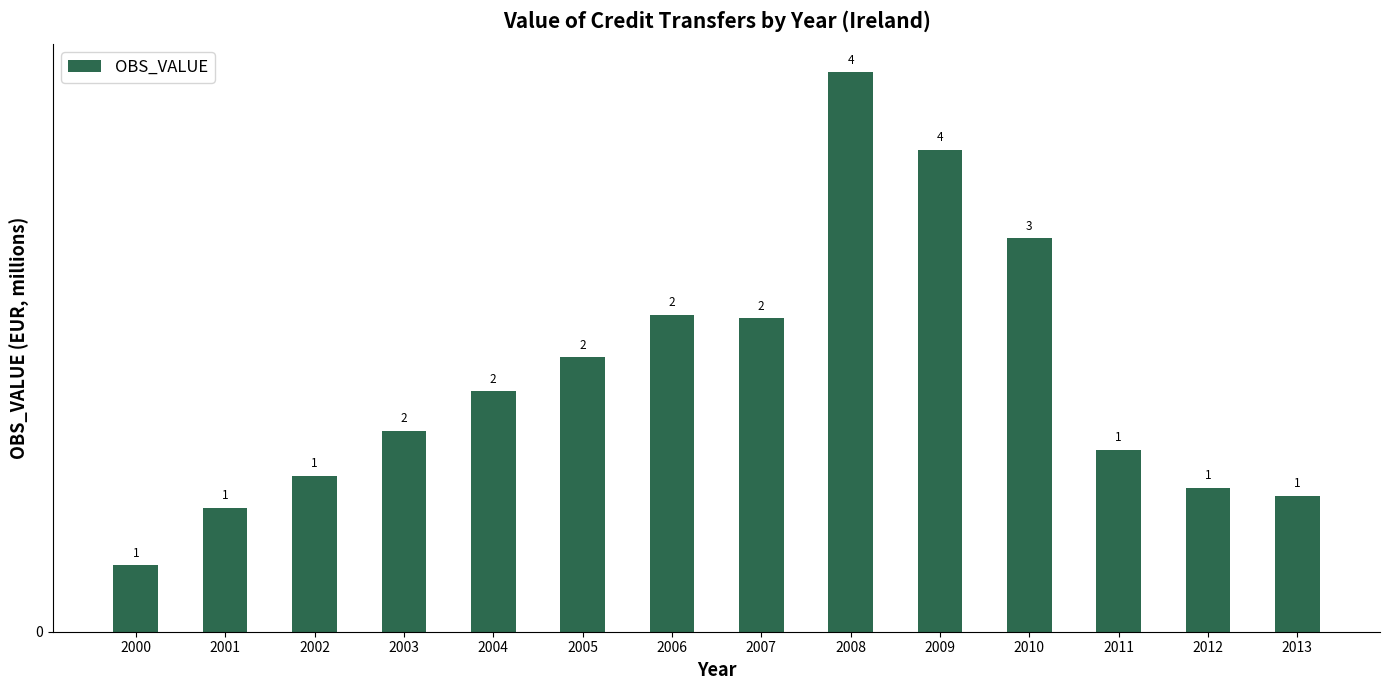

What is the average value?

1.9